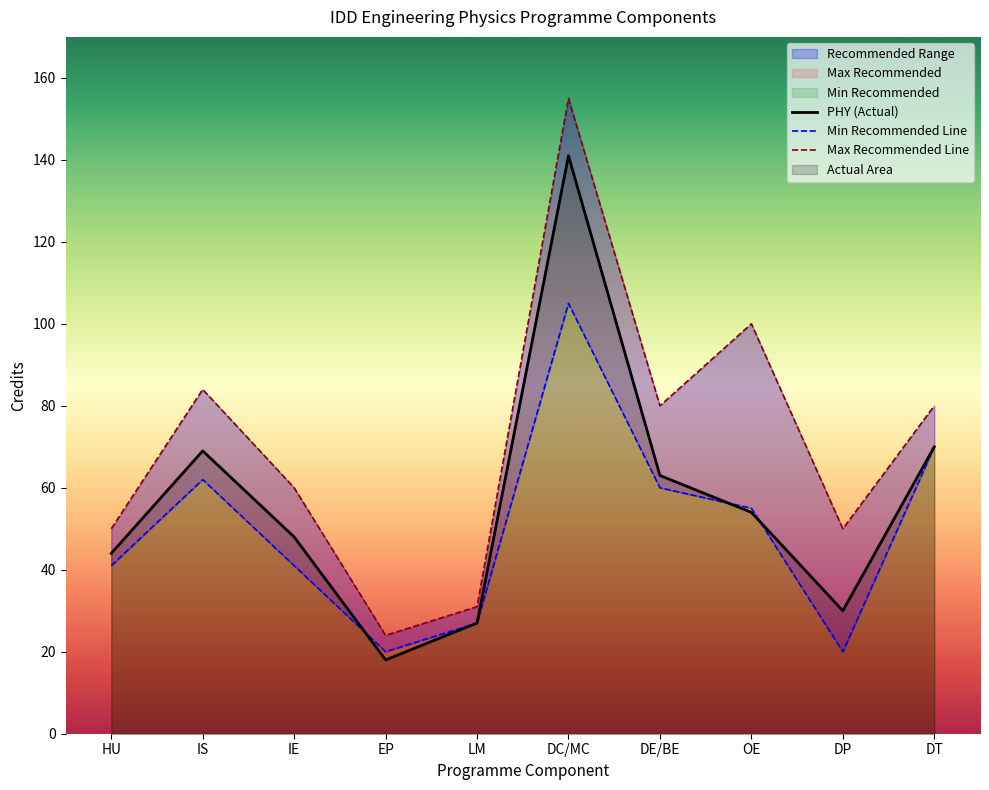

What is the highest value of the Max Recommended series?

155